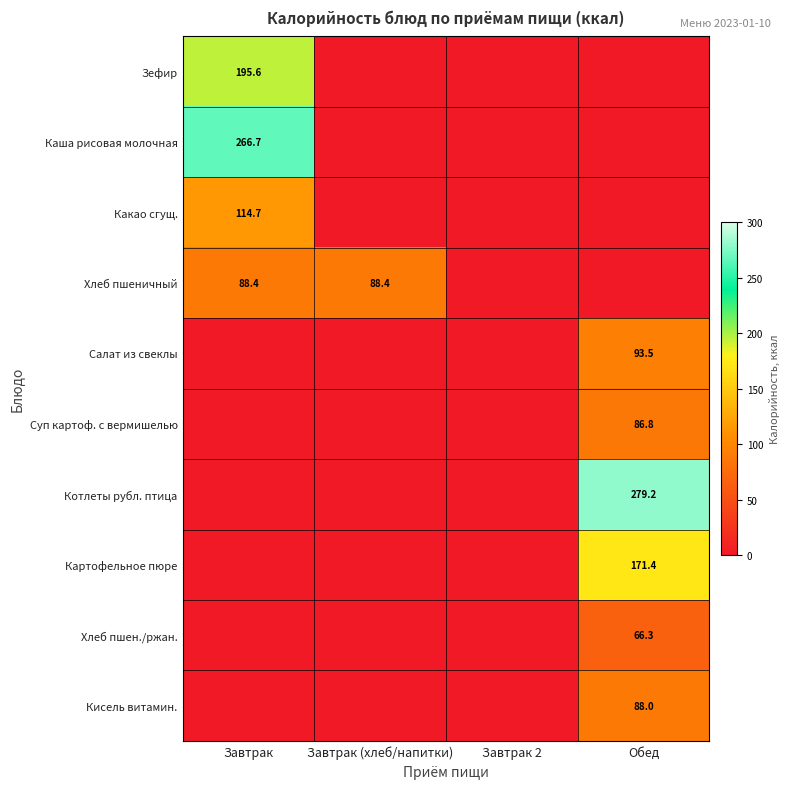

What is the spread (max minus min) of values at Обед?

279.2